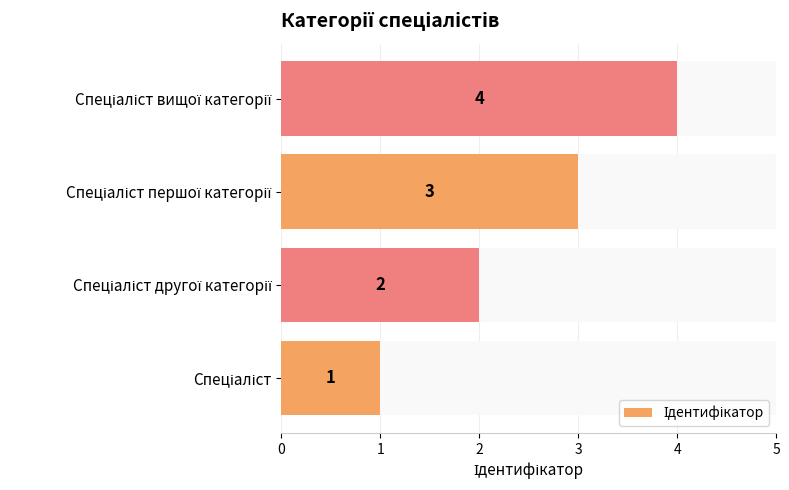

Count the values in the range 2 to 4.

3